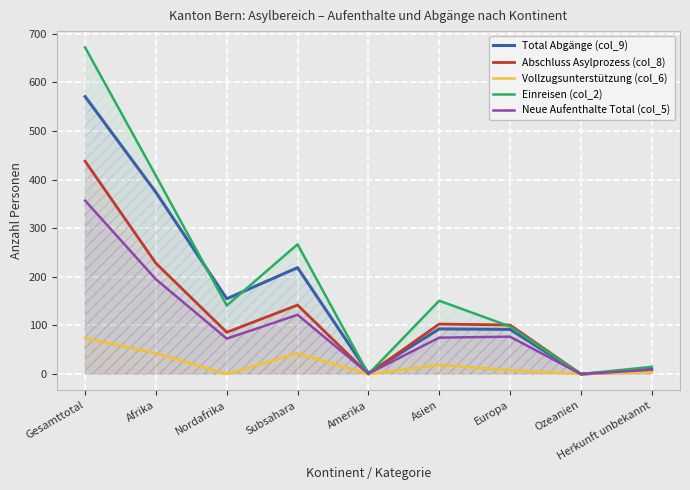

Which series has the largest total across all categories?

Einreisen (col_2)